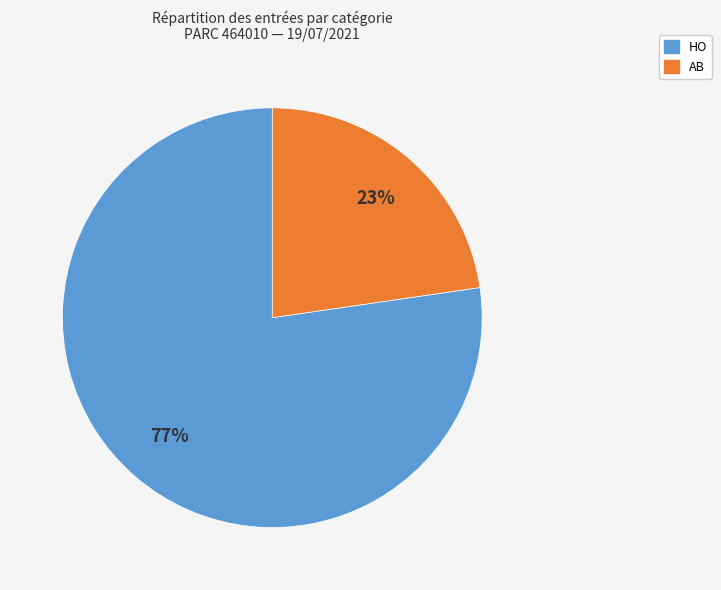

Is it true that AB is 34% of the pie?

False